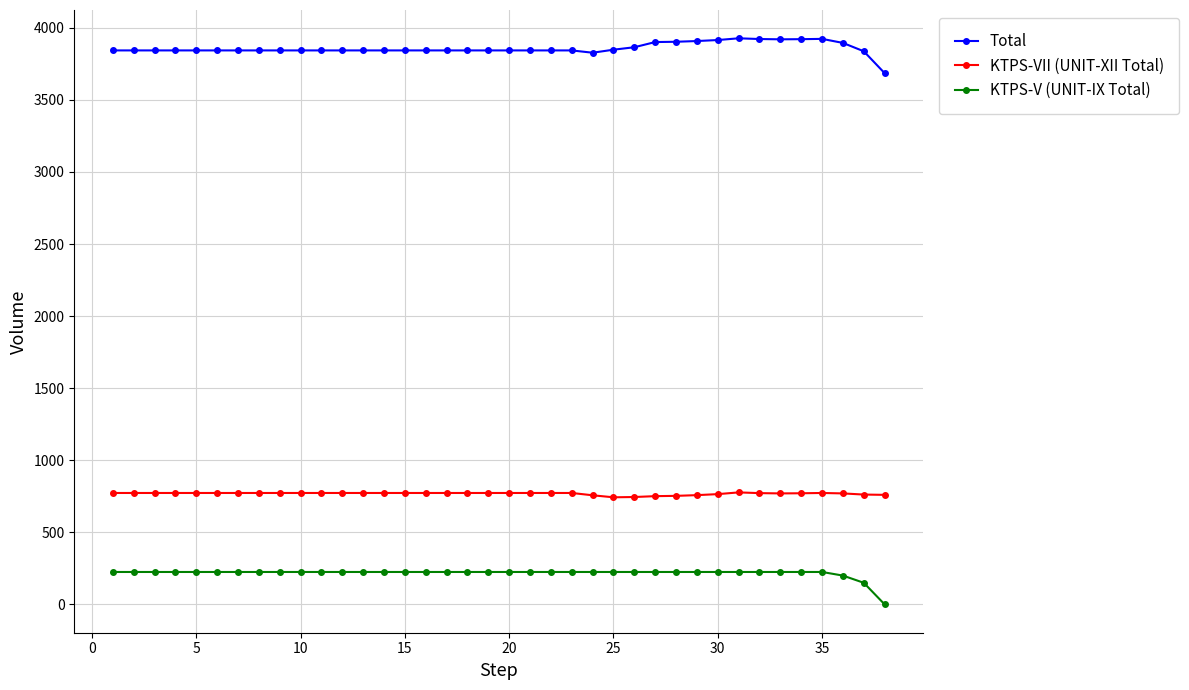

List the series in order of their peak value, highest first.

Total, KTPS-VII (UNIT-XII Total), KTPS-V (UNIT-IX Total)